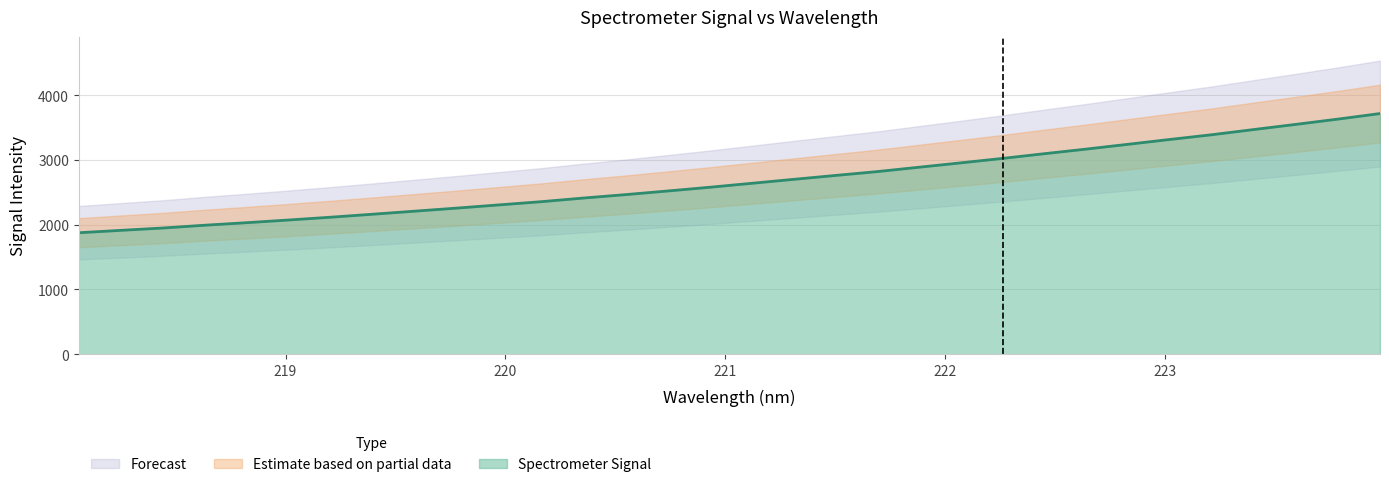

How many lines are shown in the chart?

1